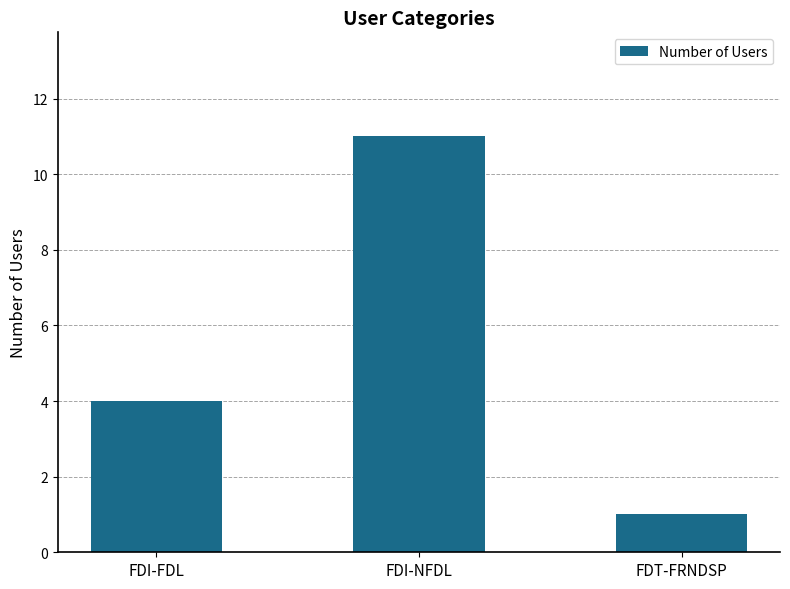

List the labels in order of value, smallest first.

FDT-FRNDSP, FDI-FDL, FDI-NFDL